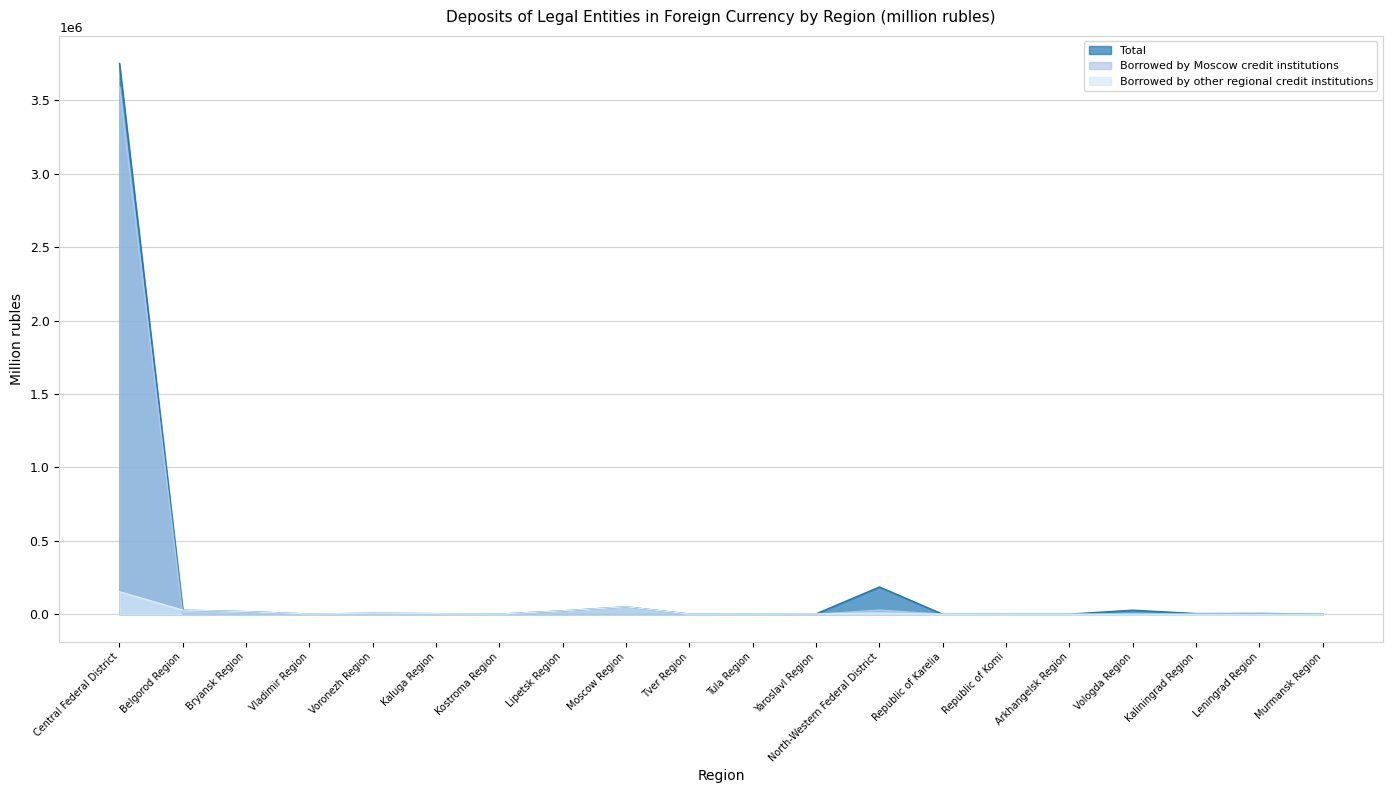

Which series changed the most between Arkhangelsk Region and Leningrad Region?

Total